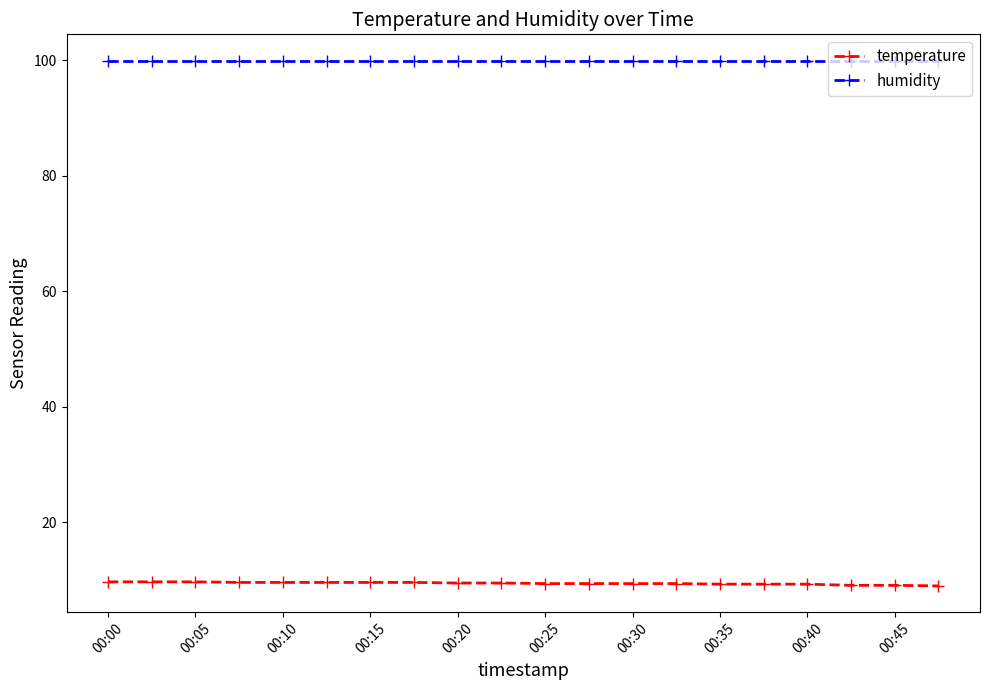

What is the sum of all temperature values?

188.8